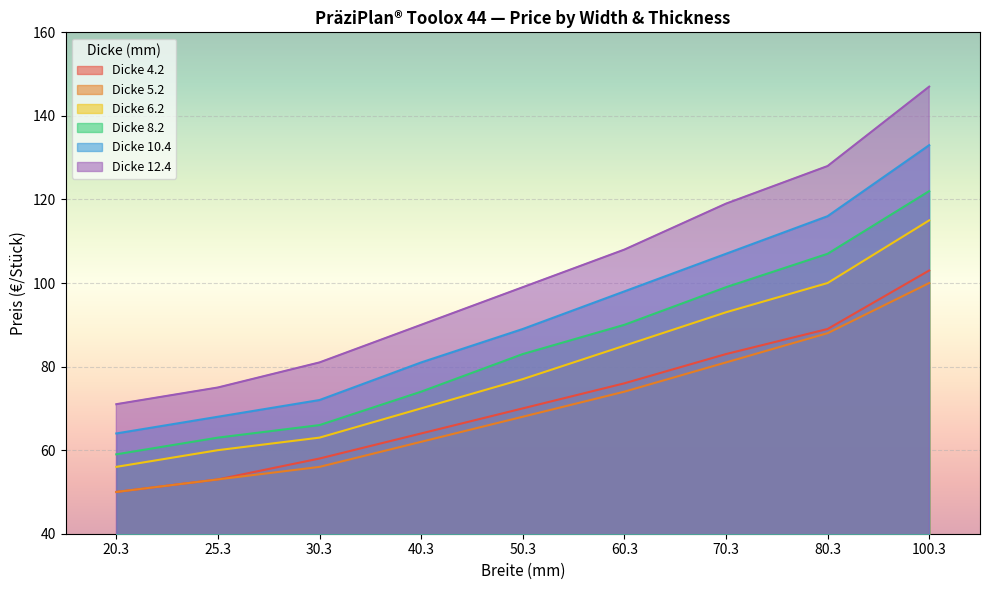

True or false: 8.2 has a value of 83 at 50.3.

True